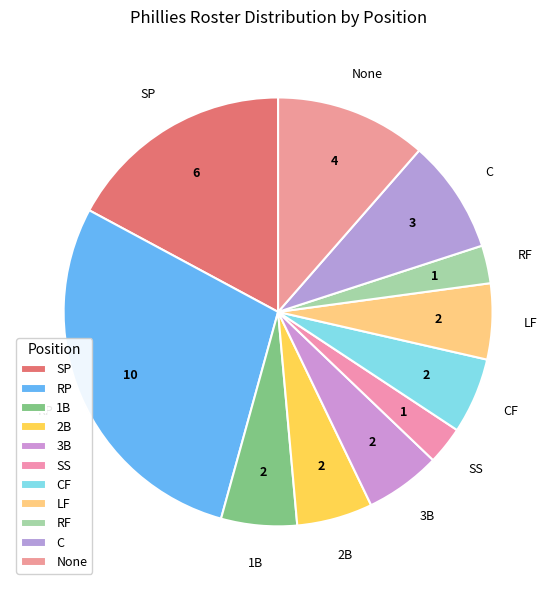

What percentage is the RF slice, to the nearest percent?

3%